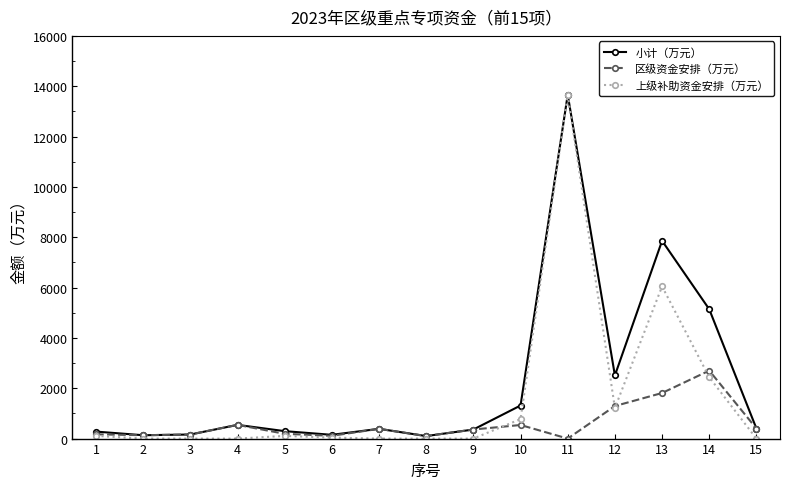

How many interior local valleys does the 小计（万元） series have?

4